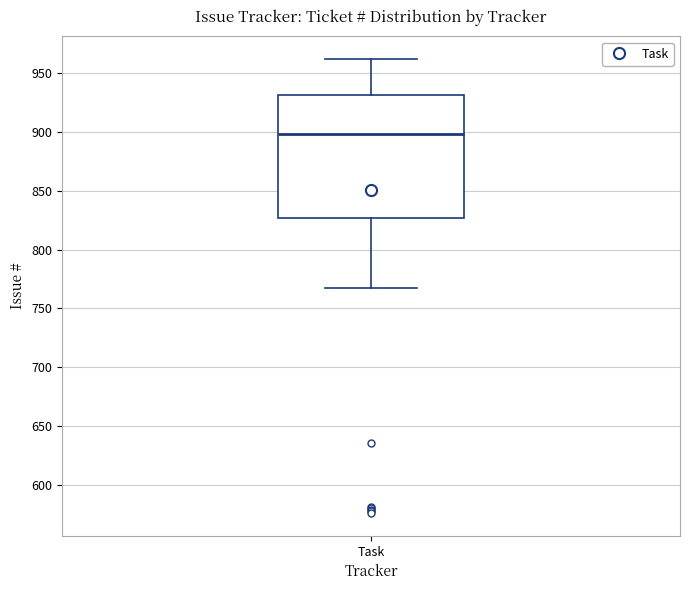

Read this box plot against the y-axis: the position of the median line, the range covered by the box, and the ends of both whiskers. The values are not printed on the chart, so give them approximately, as read against the axis.

median 900, box 825 to 930, whiskers 765 to 960